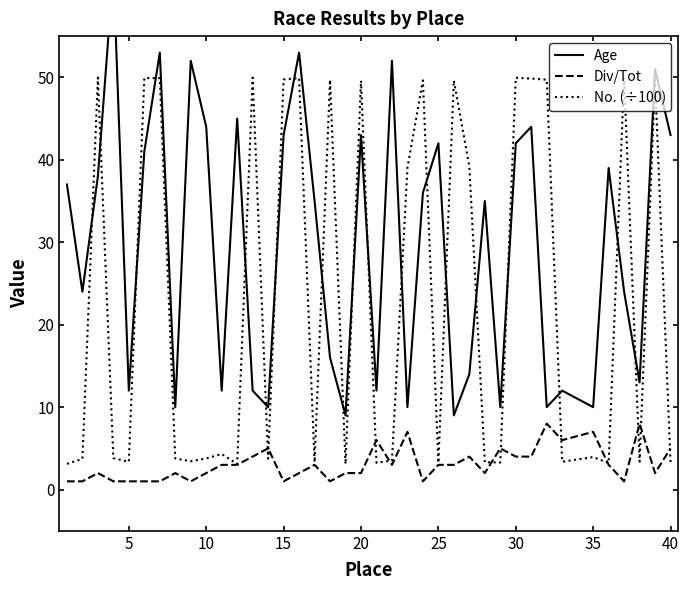

What is the maximum value for No. (÷100)?

50.0